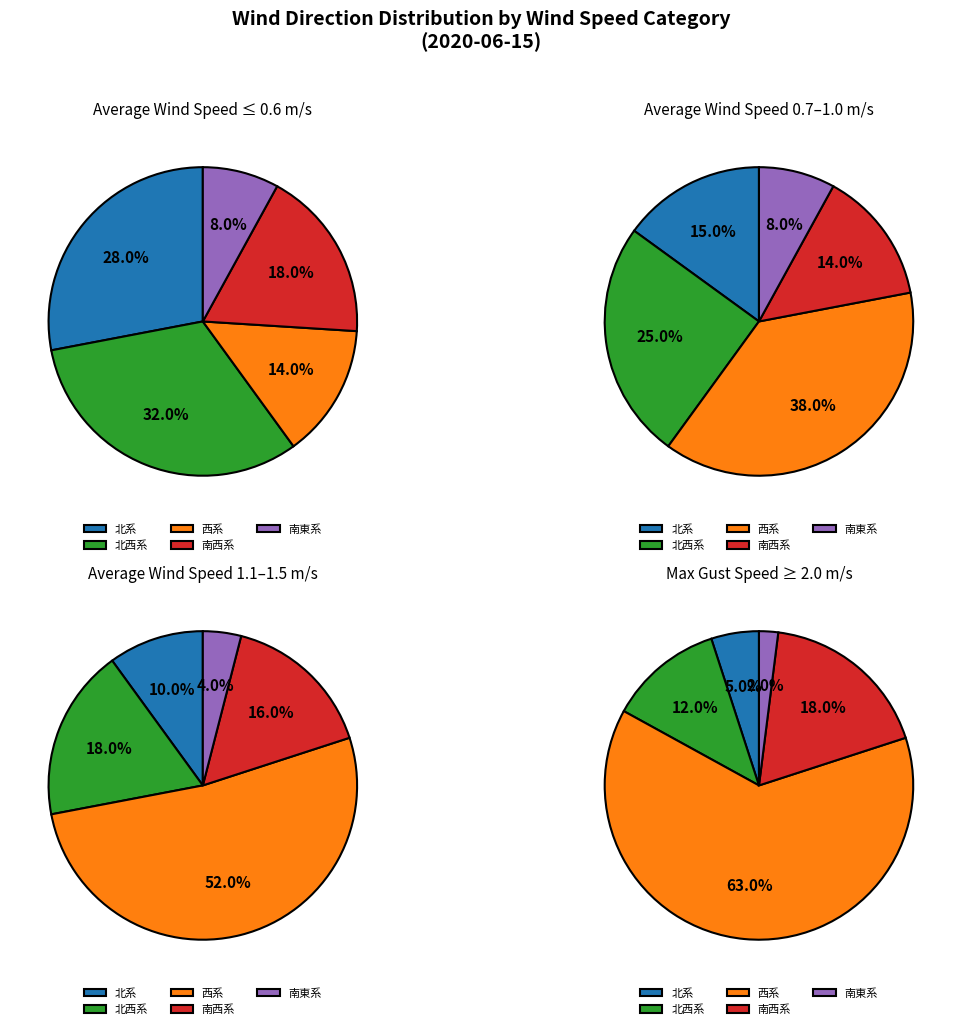

Between 南東 and 北, which is larger?

北